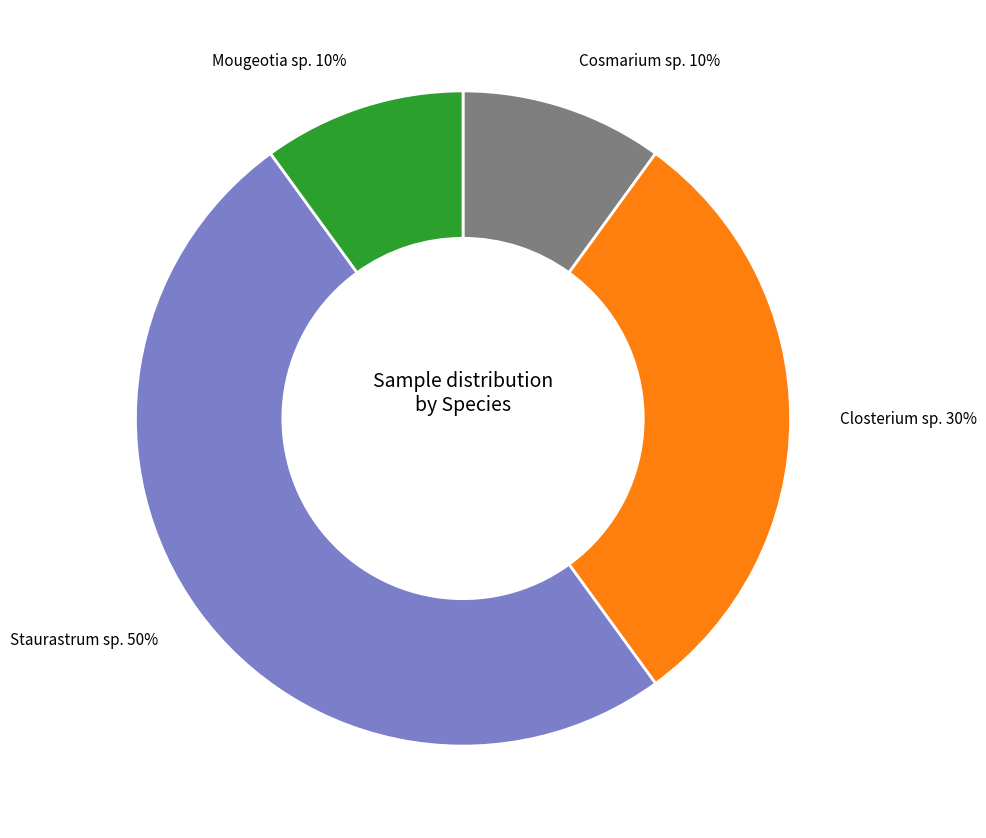

Count the number of slices in the pie.

4